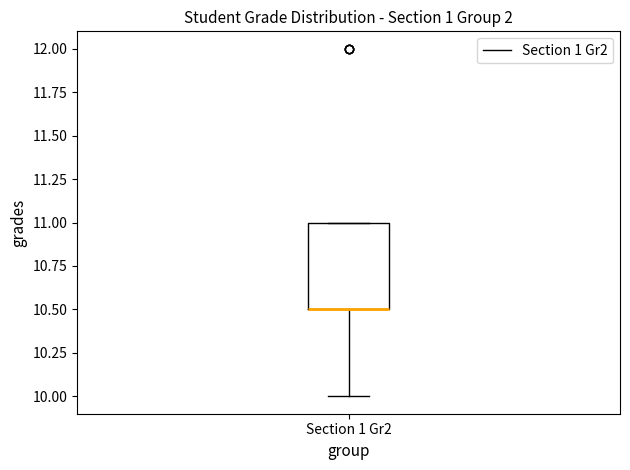

Transcribe this box plot: give where the median line is, the range the box spans, and where the two whiskers end, as read against the y-axis. The values are not printed on the chart, so give them approximately, as read against the axis.

median 10.5 (drawn on the box's lower edge), box 10.5 to 11.0, whiskers 10.0 to 11.0